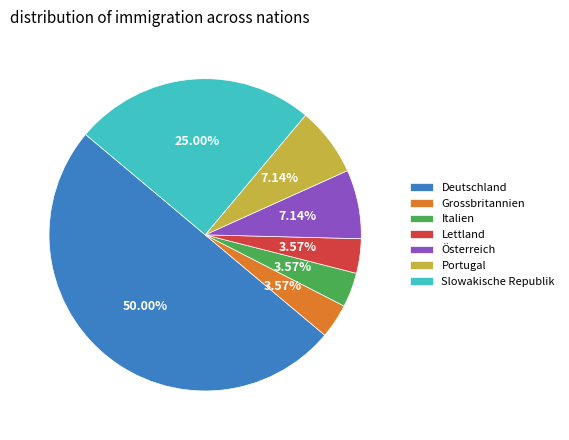

Does Lettland account for over 50% of the chart?

No